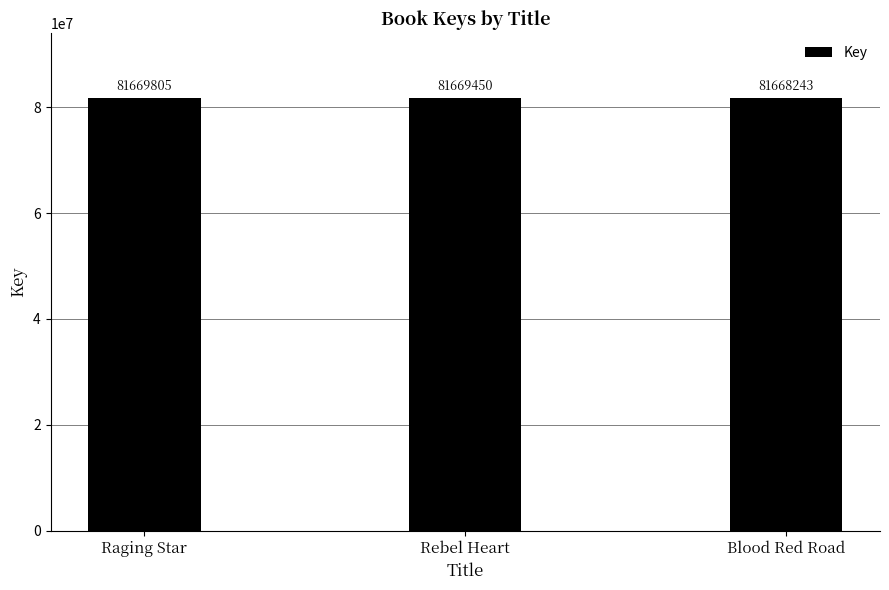

List the labels in order of value, largest first.

Raging Star, Rebel Heart, Blood Red Road